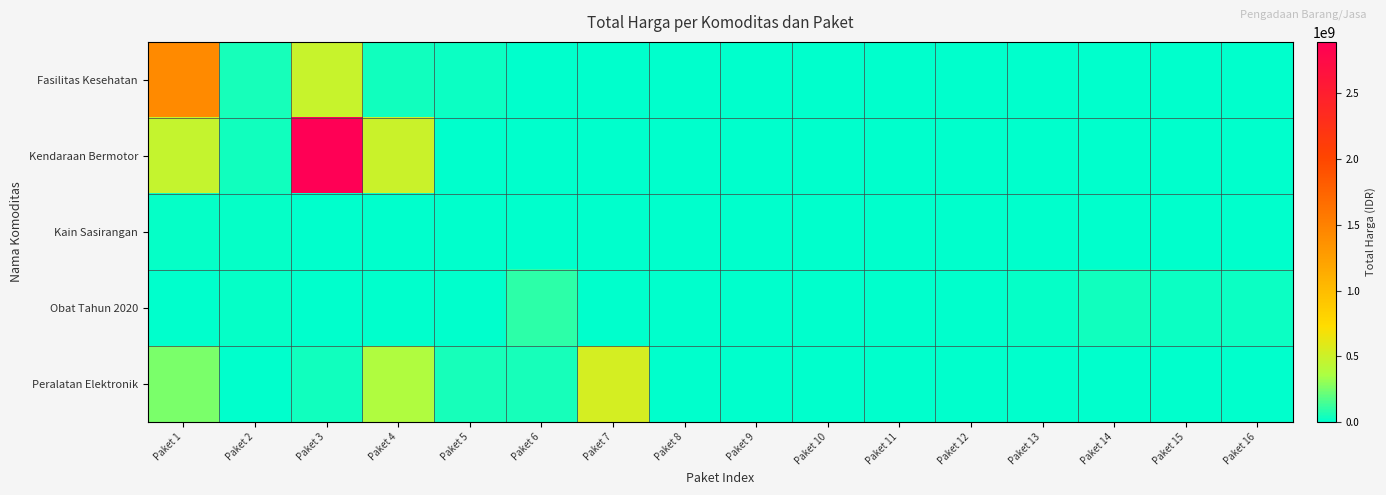

Rank the series at Paket 8 from lowest to highest value.

Fasilitas Kesehatan, Kendaraan Bermotor, Kain Sasirangan, Peralatan Elektronik, Obat Tahun 2020